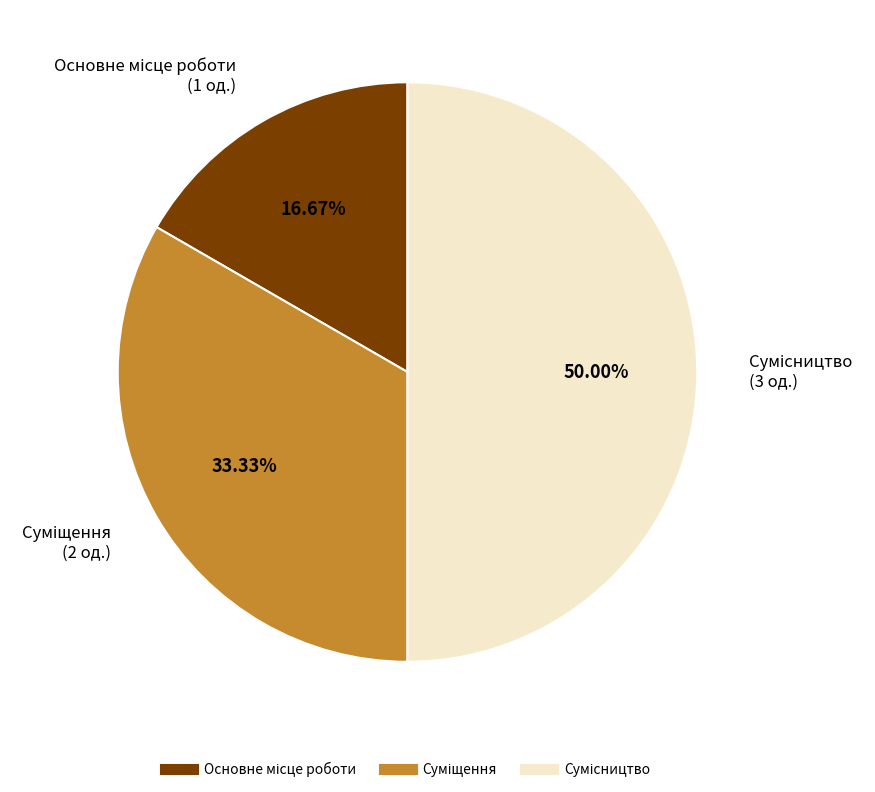

To the nearest percent, what is the average slice percentage?

33%